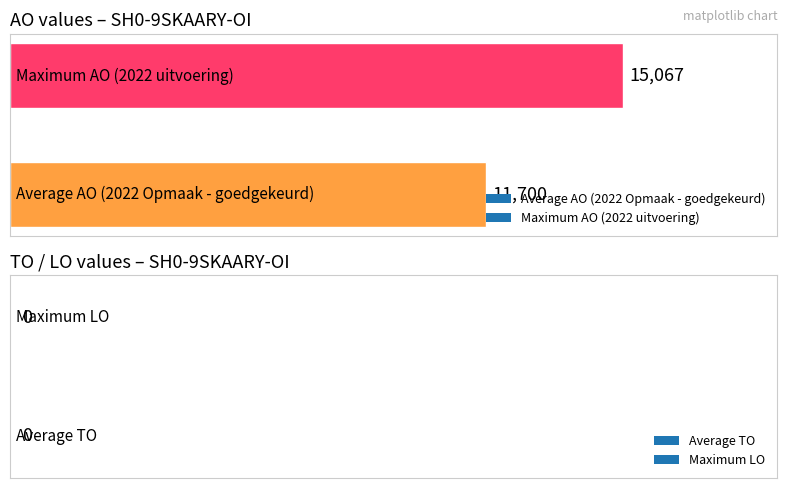

What is the difference between the maximum and minimum values?

3367